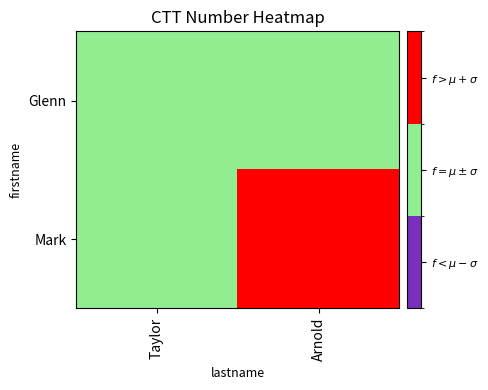

What is the spread (max minus min) of values at Arnold?

1